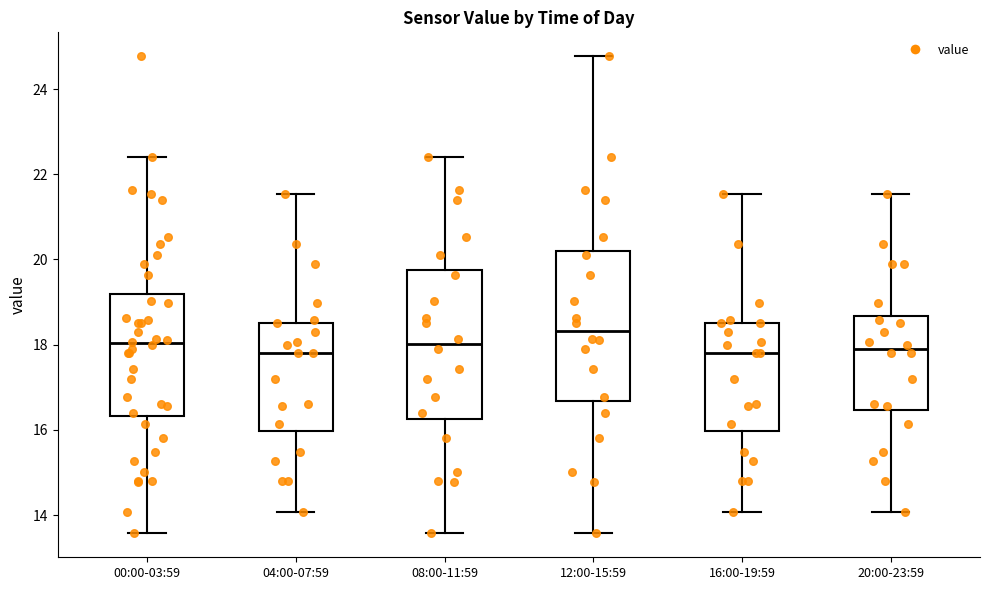

Reading left to right, transcribe this box plot: for each box, give where its median line is, the range the box spans, and where its two whiskers end, as read against the y-axis. The values are not printed on the chart, so give them approximately, as read against the axis.

00:00-03:59: median 18.0, box 16.4 to 19.2, whiskers 13.6 to 22.4
04:00-07:59: median 17.8, box 16.0 to 18.6, whiskers 14.0 to 21.6
08:00-11:59: median 18.0, box 16.2 to 19.8, whiskers 13.6 to 22.4
12:00-15:59: median 18.4, box 16.6 to 20.2, whiskers 13.6 to 24.8
16:00-19:59: median 17.8, box 16.0 to 18.6, whiskers 14.0 to 21.6
20:00-23:59: median 18.0, box 16.4 to 18.6, whiskers 14.0 to 21.6